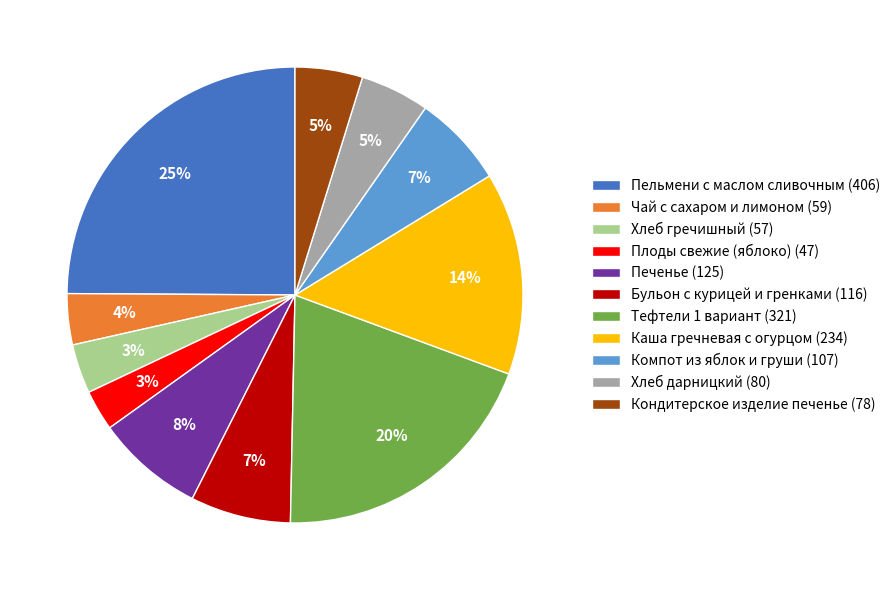

Which category has the biggest portion of the pie?

Пельмени с маслом сливочным